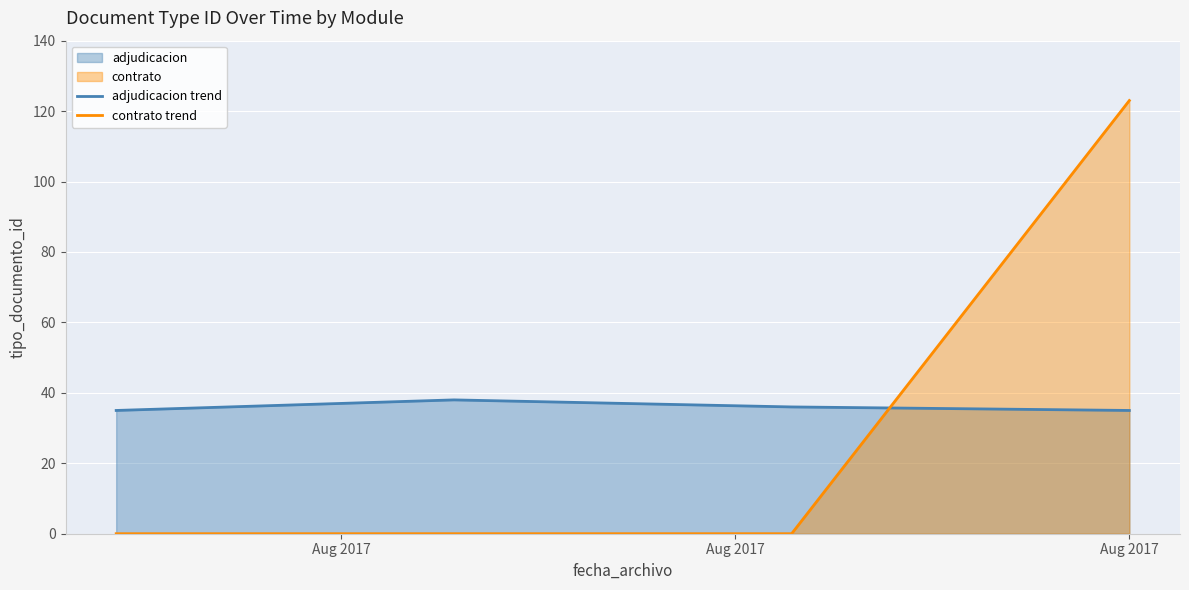

What is the greatest value displayed?

123